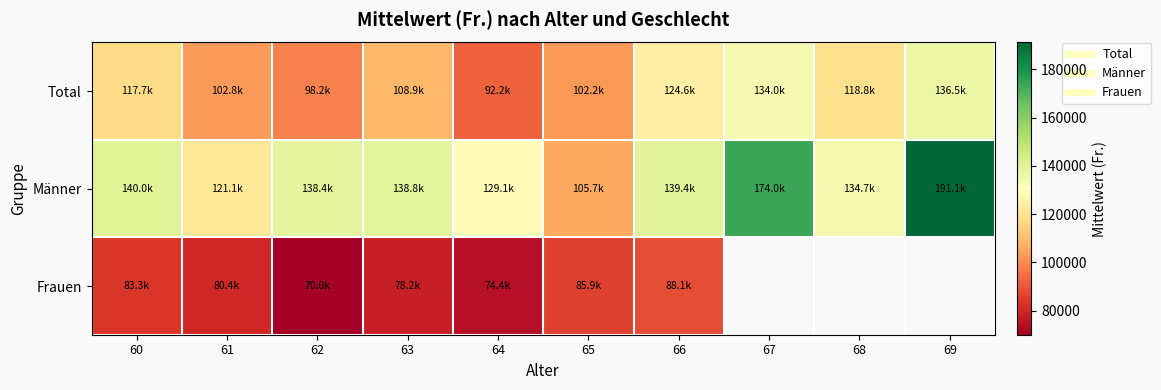

What is the greatest value displayed?

191077.1